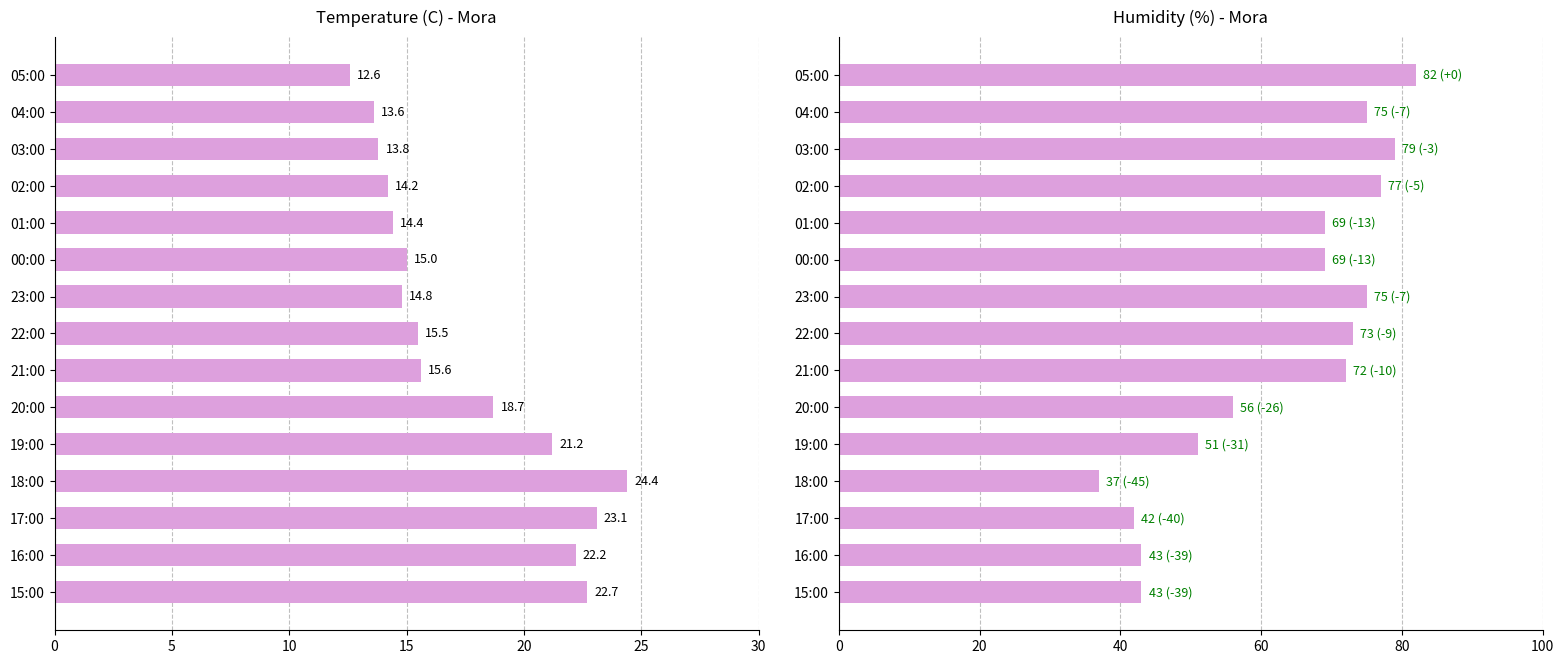

Between 04:00 and 15:00, which series saw the biggest shift?

Humidity (%)